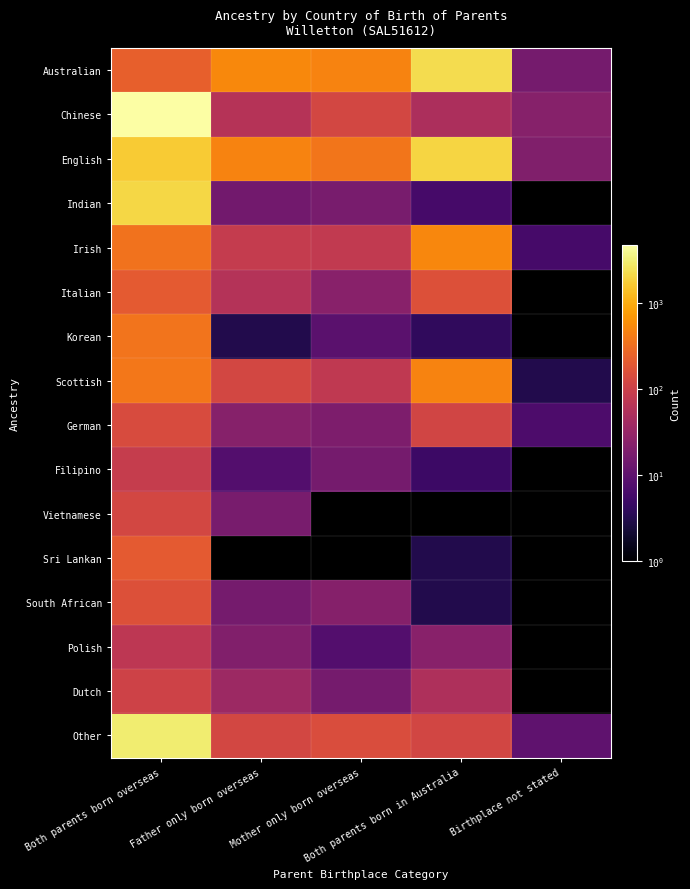

List the series in order of their peak value, lowest first.

Polish, Filipino, Dutch, Vietnamese, German, South African, Sri Lankan, Italian, Korean, Scottish, Irish, English, Indian, Australian, Other, Chinese